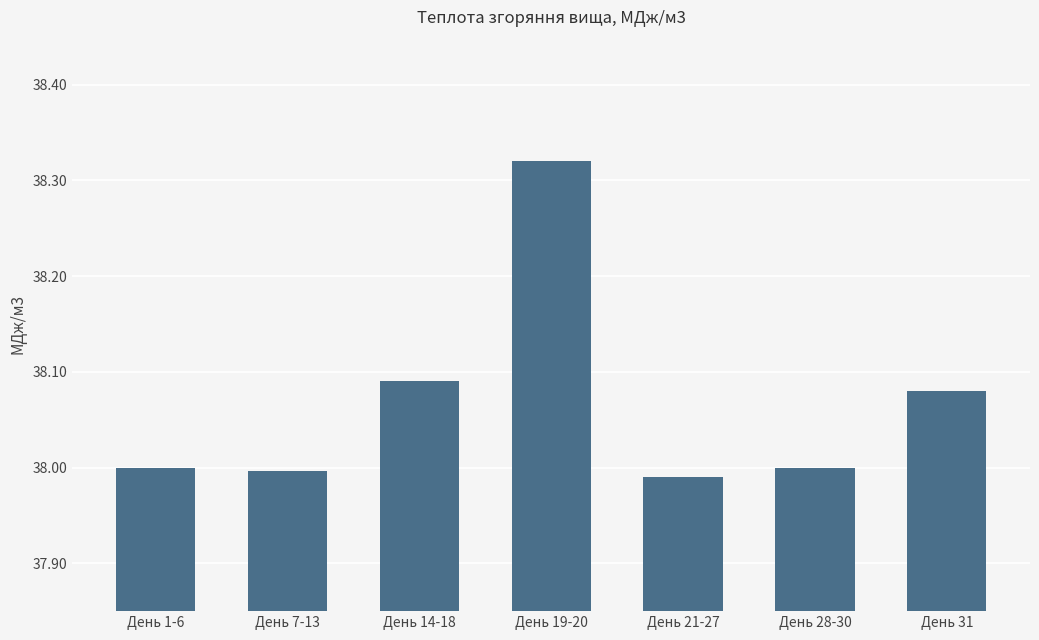

What is the label of the 2nd bar from the left?

День 7-13